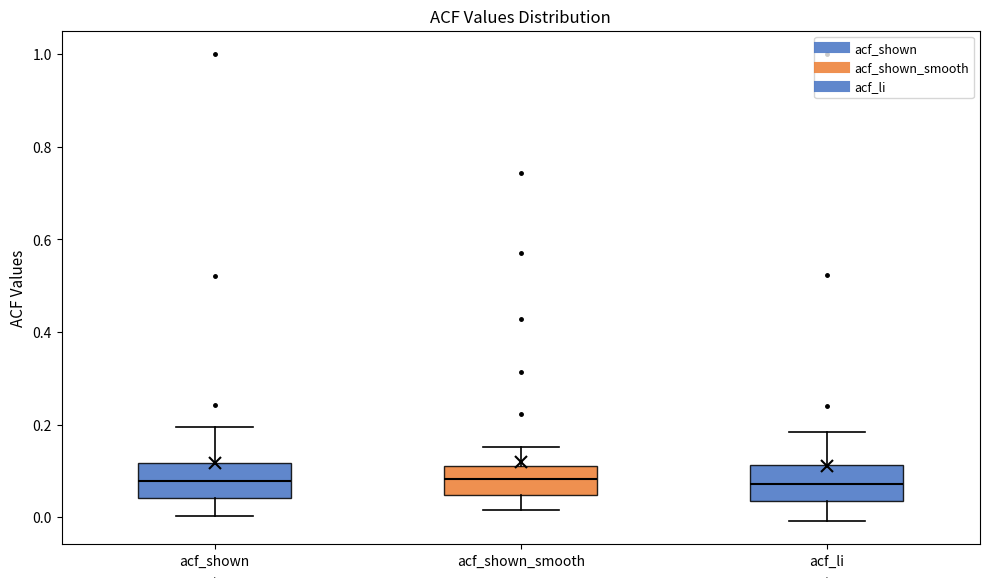

Reading left to right, read every box against the y-axis: the position of its median line, the range the box covers, and the ends of its whiskers. The values are not printed on the chart, so give them approximately, as read against the axis.

acf_shown: median 0.08, box 0.04 to 0.12, whiskers 0.00 to 0.20
acf_shown_smooth: median 0.08, box 0.04 to 0.12, whiskers 0.02 to 0.16
acf_li: median 0.08, box 0.04 to 0.12, whiskers 0.00 to 0.18